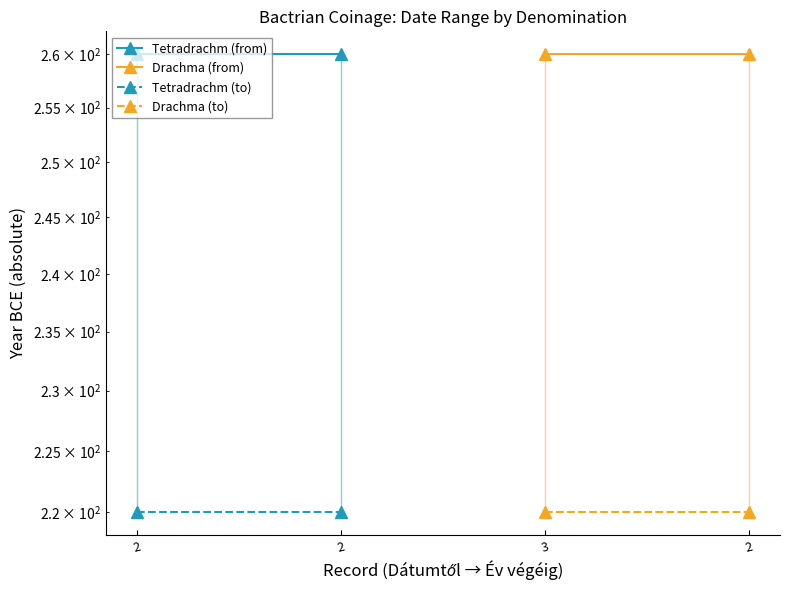

At which label does Drachma (to) reach its minimum?

3